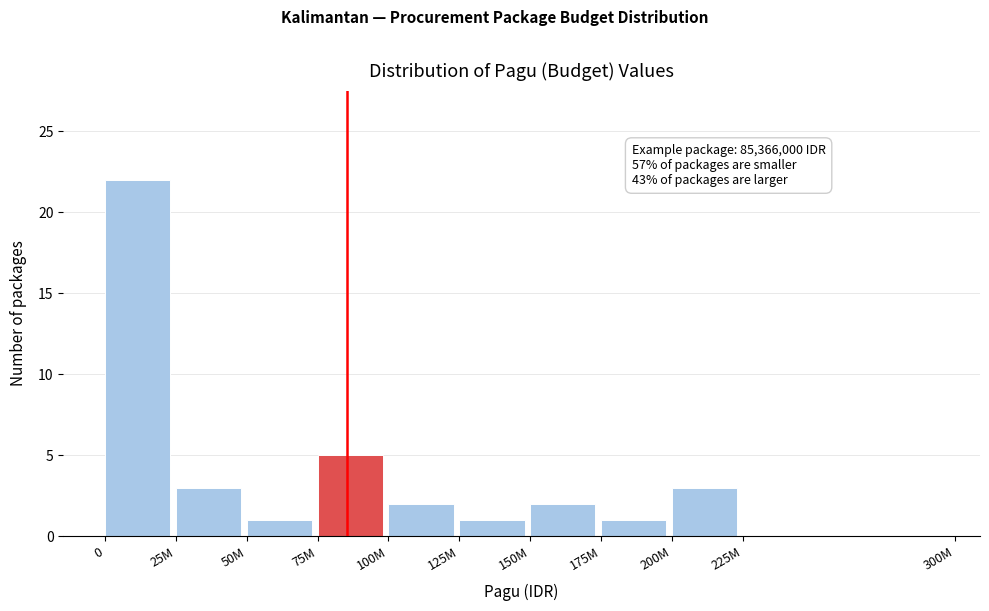

Reading left to right, list all the values displayed in this chart.

0=22	25M=3	50M=1	75M=5	100M=2	125M=1	150M=2	175M=1	200M=3	225M=0